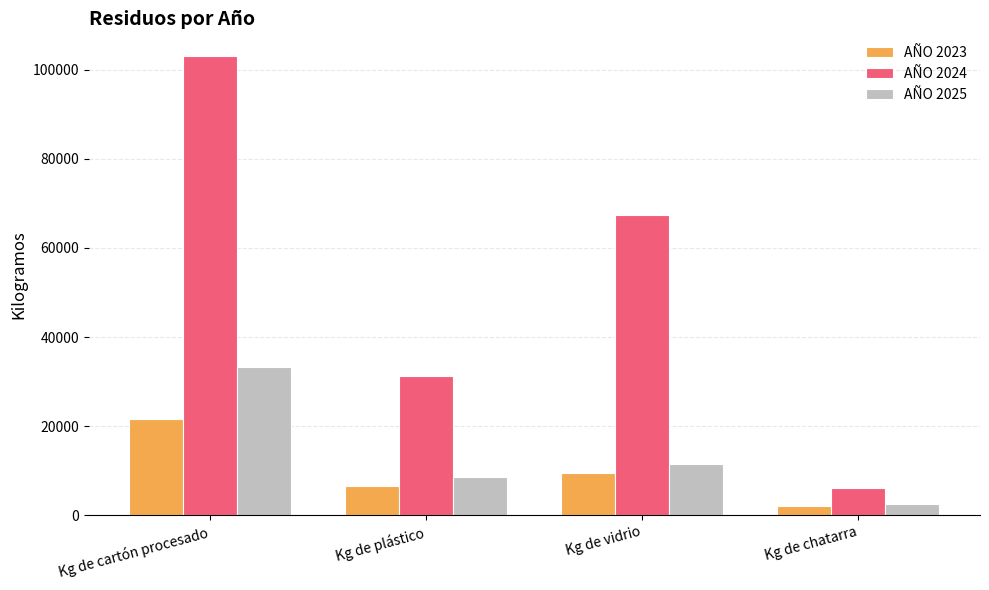

The value of AÑO 2025 at Kg de vidrio is 7094.5. True or false?

False